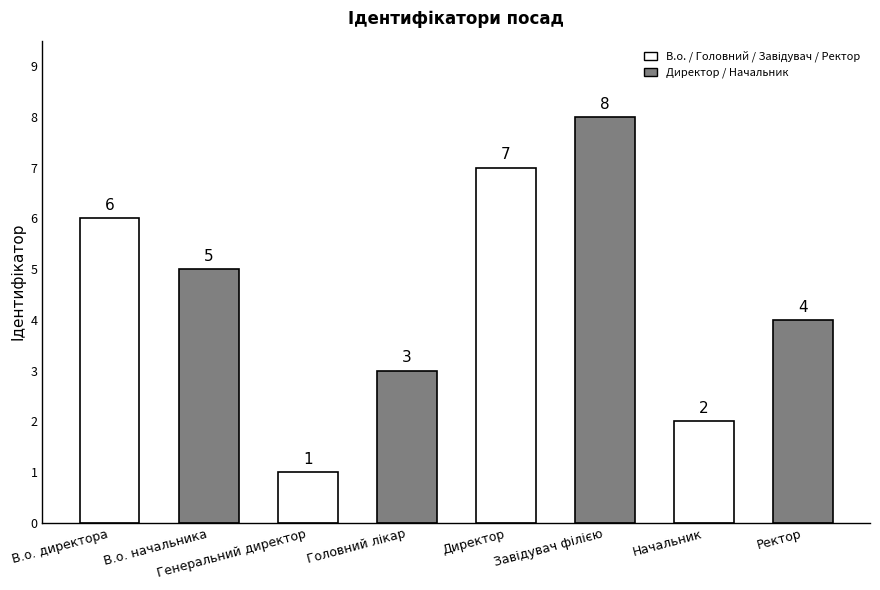

What is the label of the 1st bar from the left?

В.о. директора